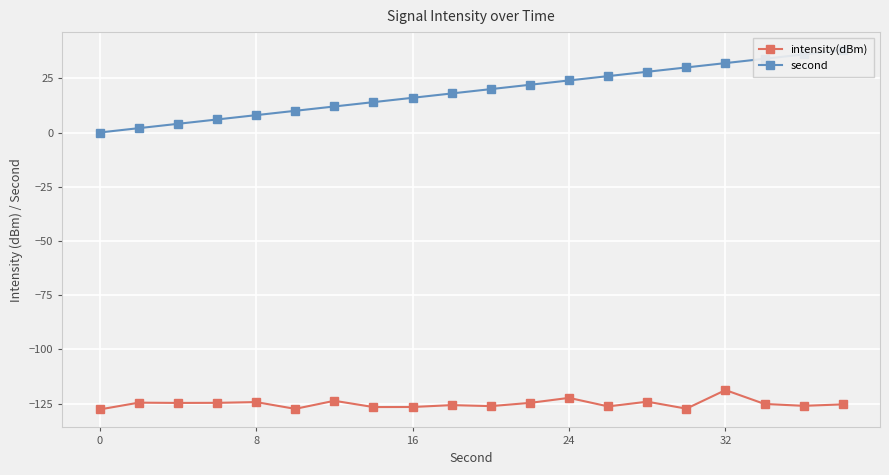

What are all the series names shown in the legend?

intensity(dBm), second